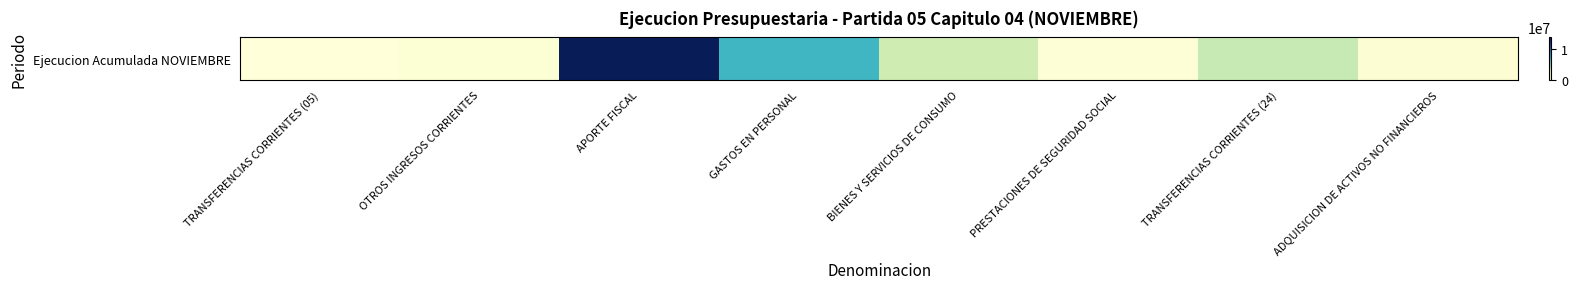

How many values are above zero?

7